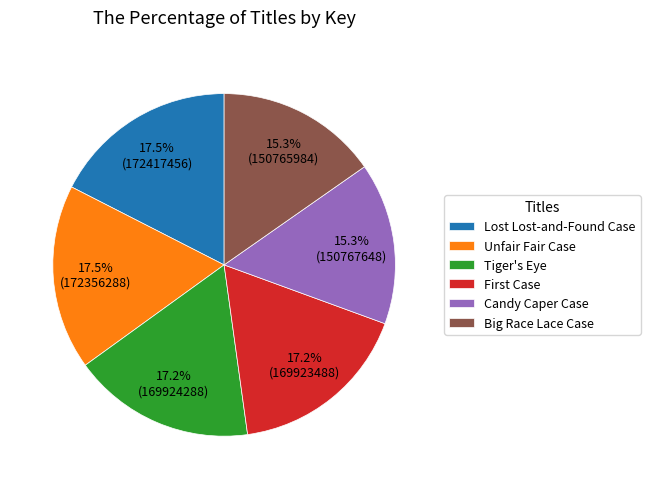

What is the ratio of the value at Tiger's Eye to the value at Big Race Lace Case?

1.1